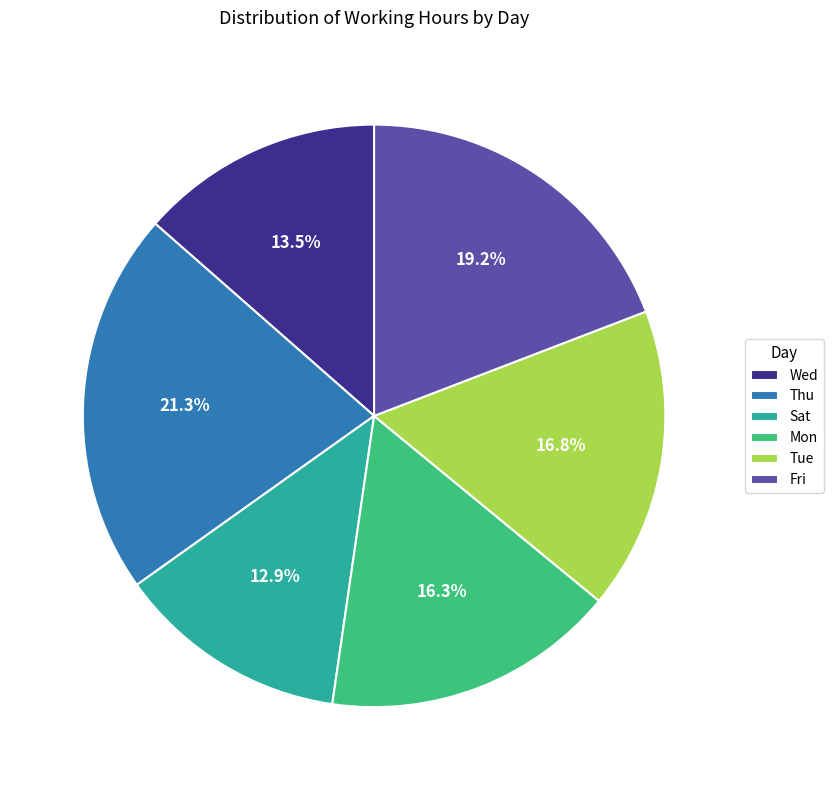

Which has a higher value, Thu or Sat?

Thu